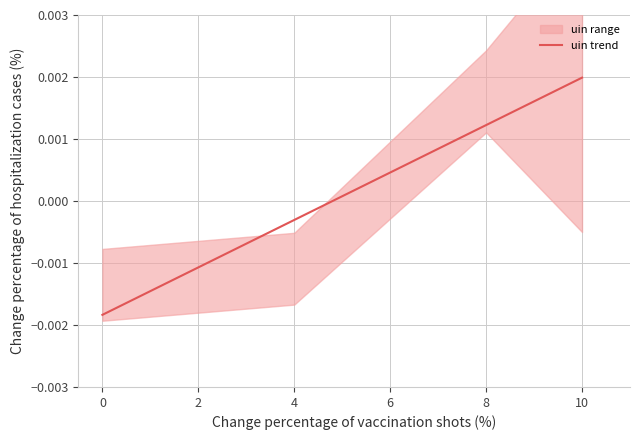

Which category has the highest value in the uin trend series?

10